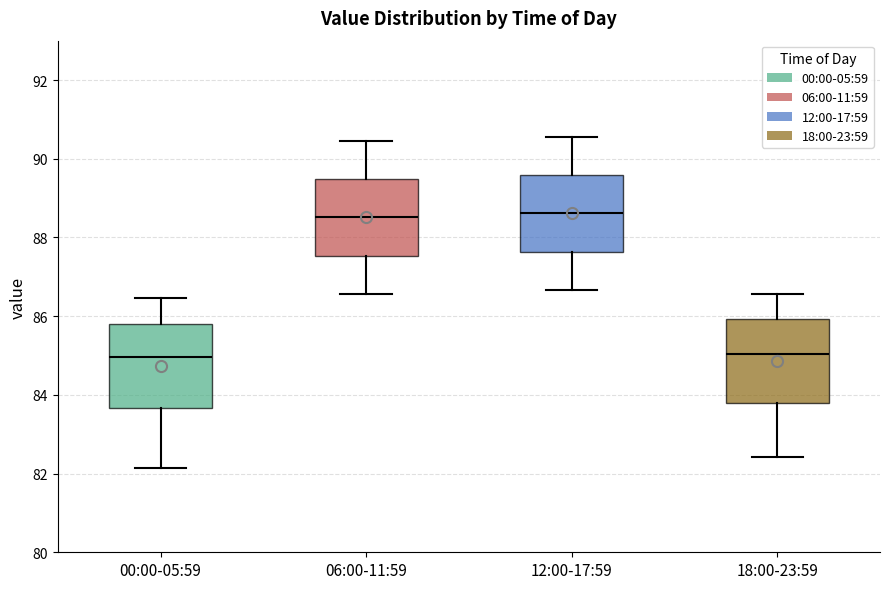

Reading left to right, read every box against the y-axis: the position of its median line, the range the box covers, and the ends of its whiskers. The values are not printed on the chart, so give them approximately, as read against the axis.

00:00-05:59: median 85.0, box 83.6 to 85.8, whiskers 82.2 to 86.4
06:00-11:59: median 88.6, box 87.6 to 89.4, whiskers 86.6 to 90.4
12:00-17:59: median 88.6, box 87.6 to 89.6, whiskers 86.6 to 90.6
18:00-23:59: median 85.0, box 83.8 to 86.0, whiskers 82.4 to 86.6